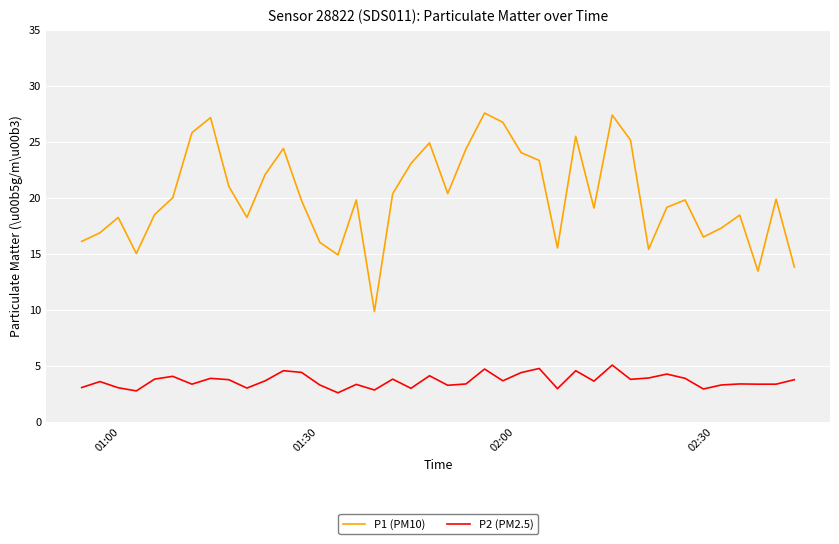

What is the difference between the maximum and minimum values in the P2 (PM2.5) series?

2.5